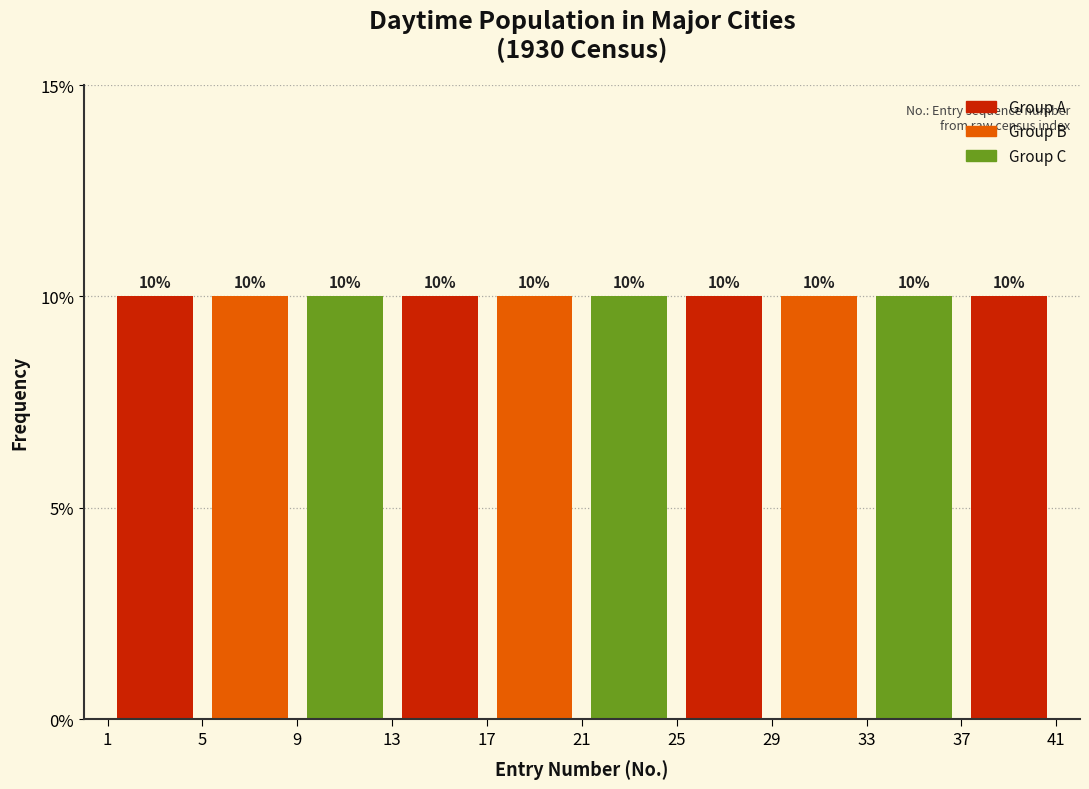

Reading left to right, transcribe this chart: for each bar, give the range it covers on the x-axis and its height.

1 to 5: 10
5 to 9: 10
9 to 13: 10
13 to 17: 10
17 to 21: 10
21 to 25: 10
25 to 29: 10
29 to 33: 10
33 to 37: 10
37 to 41: 10